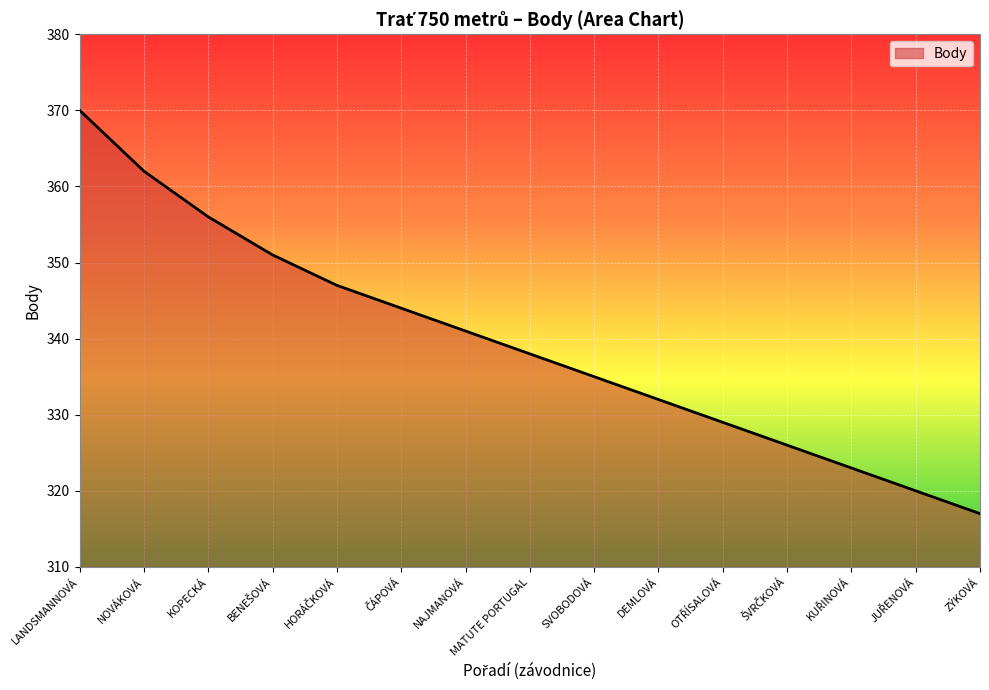

At which category does the chart reach its minimum across all series?

ZÝKOVÁ